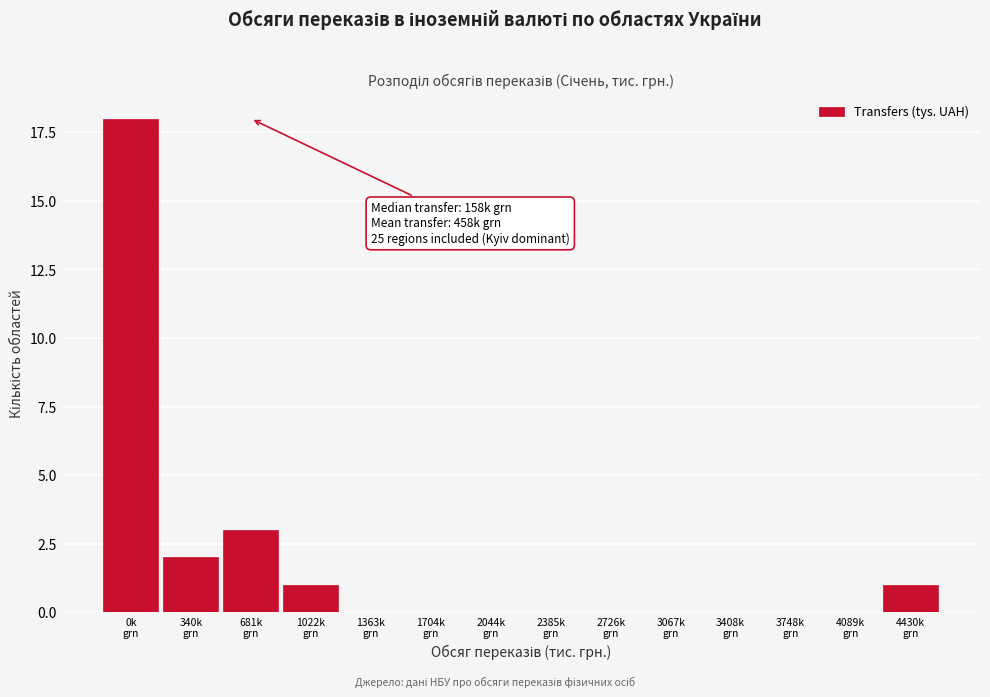

What is the sum of all values?

25